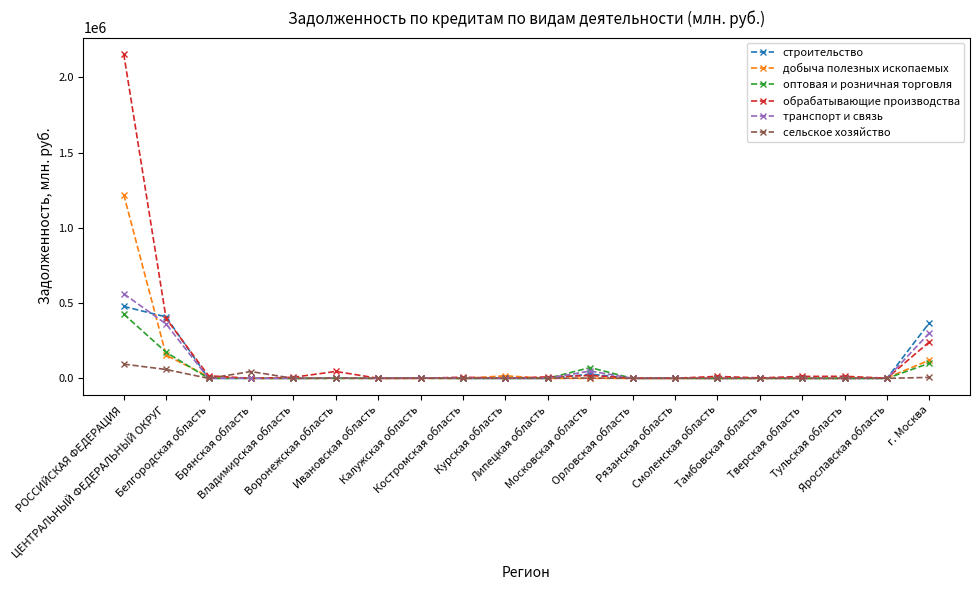

True or false: строительство has more than 0 points higher than both neighbors.

True